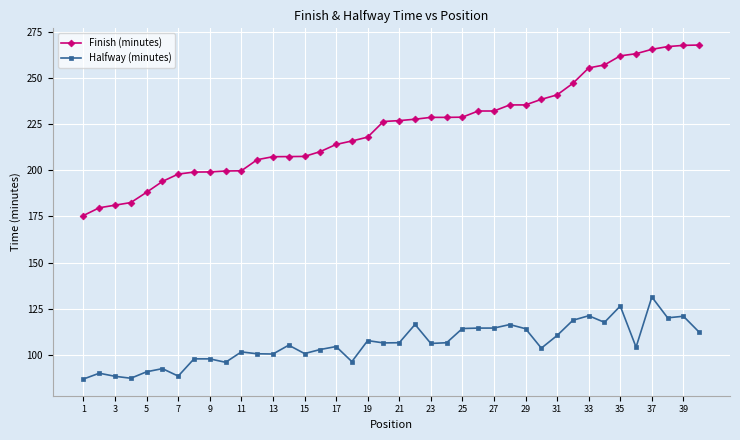

True or false: Halfway (minutes) and Finish (minutes) cross at least once.

False